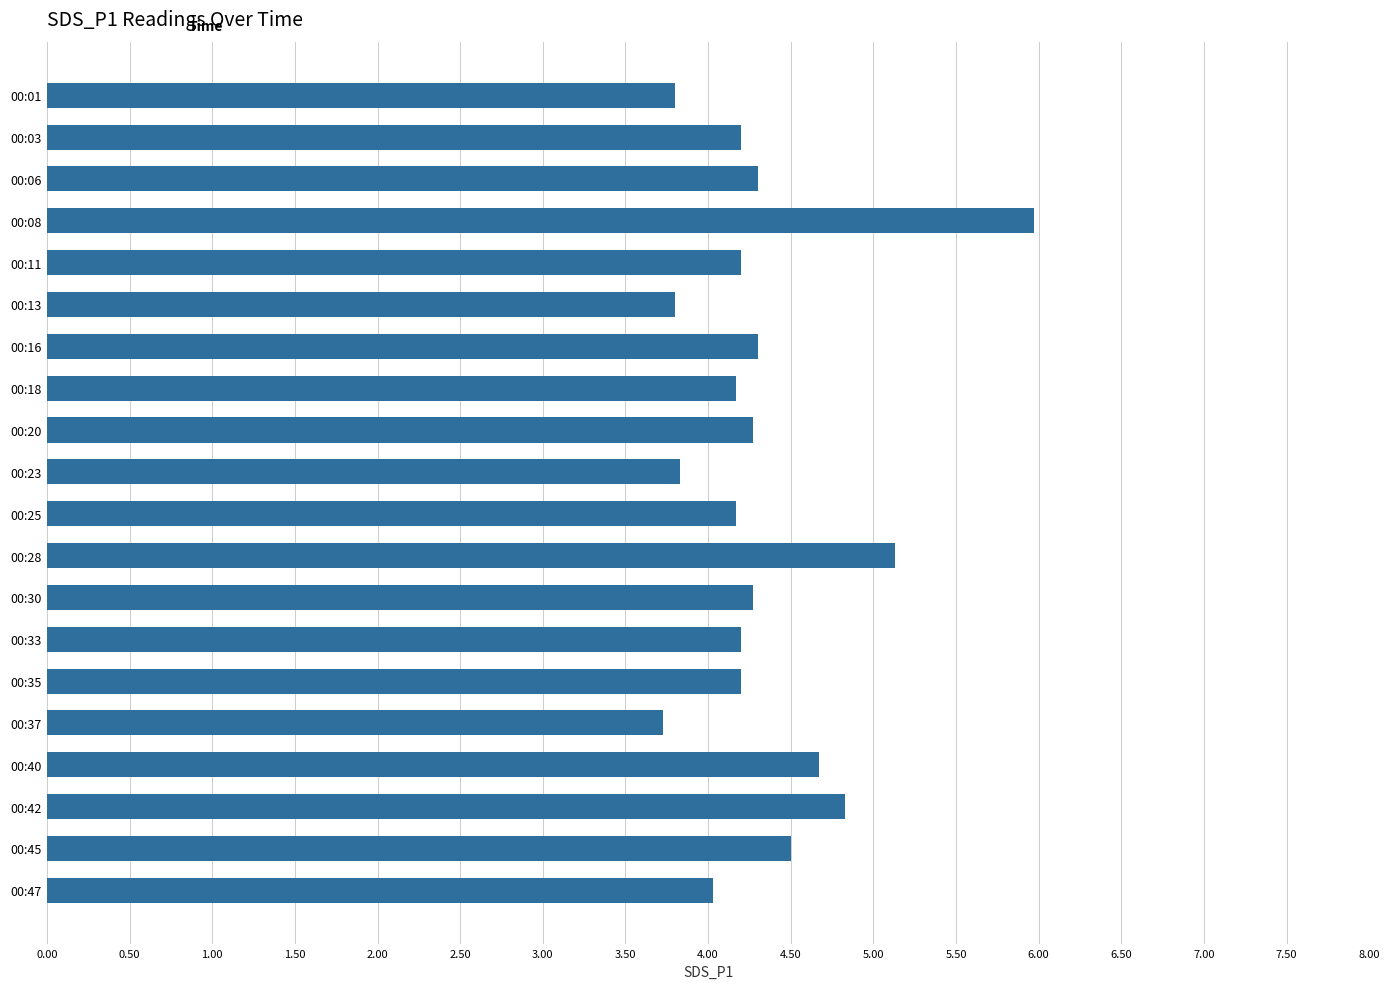

The chart shows a value of 4.2 at 00:25. True or false?

True